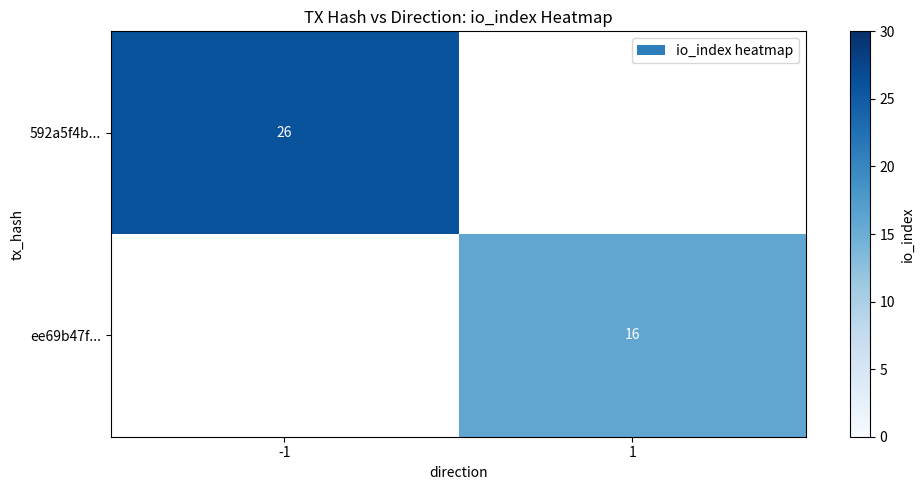

Is the value of 592a5f4b... at -1 greater than the value of ee69b47f... at 1?

Yes